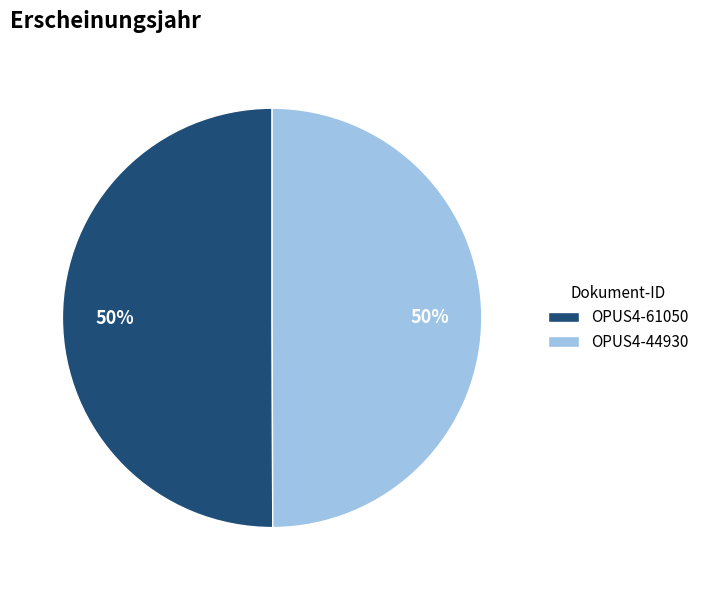

What percentage is the OPUS4-61050 slice, to the nearest percent?

50%